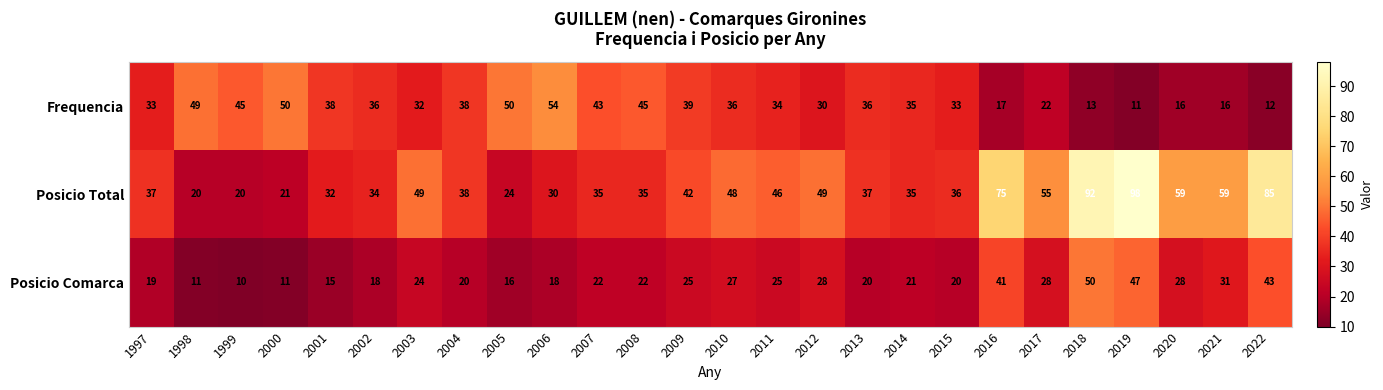

Count the number of categories in the chart.

26